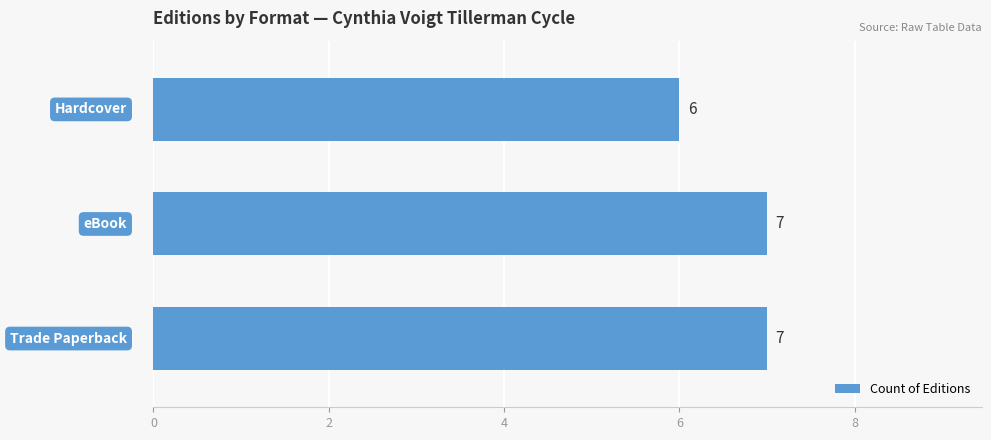

What is the sum of all values?

20